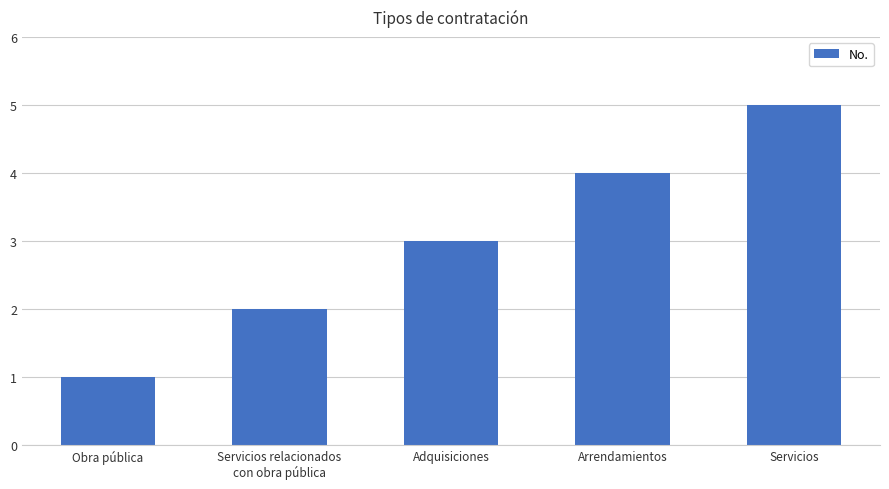

Reading right to left, list all the values displayed in this chart.

Servicios=5	Arrendamientos=4	Adquisiciones=3	Servicios relacionados
con obra pública=2	Obra pública=1